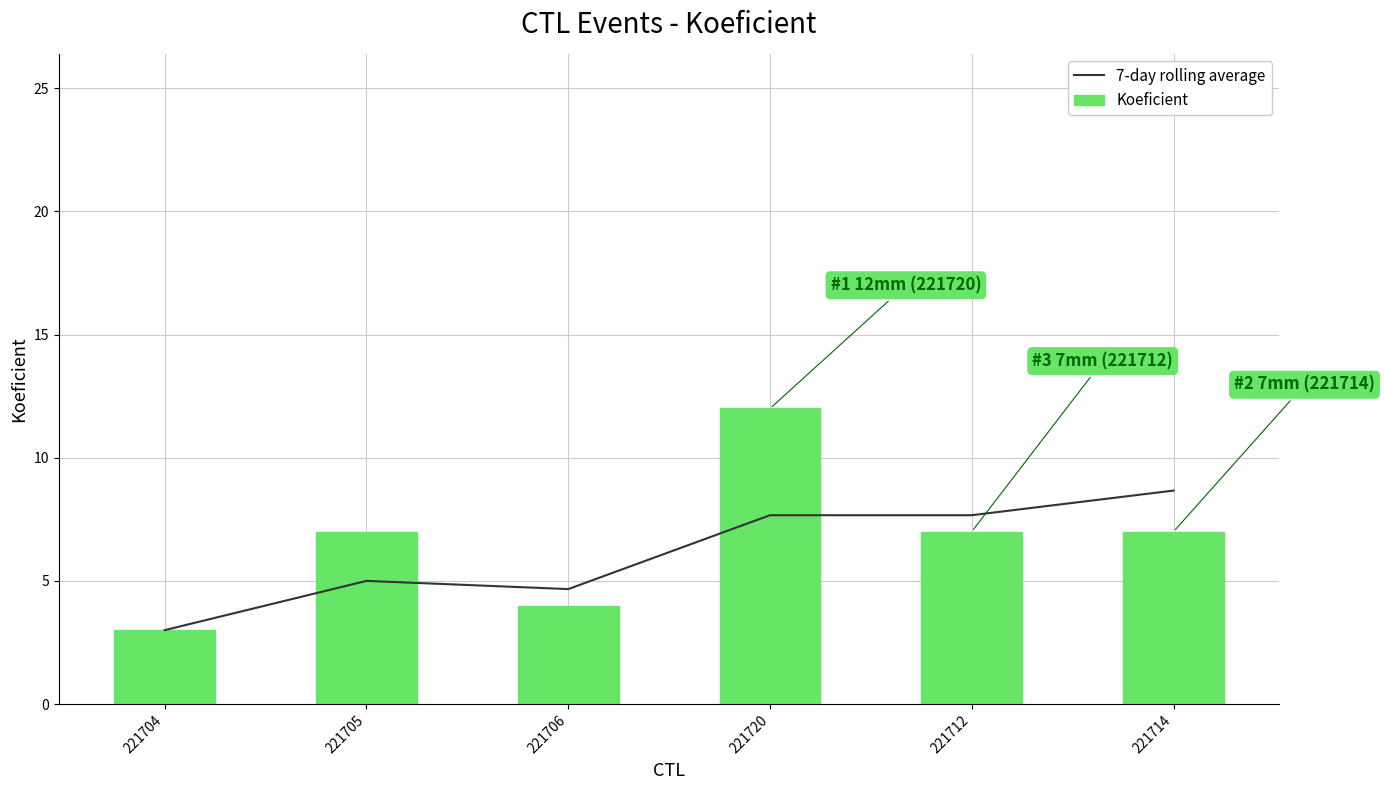

Between 221706 and 221712, which series saw the biggest shift?

7-day rolling average